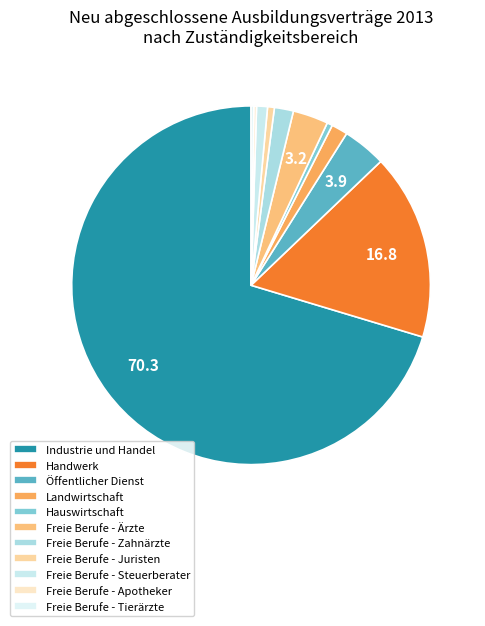

Rank the categories by value from lowest to highest.

Freie Berufe - Apotheker, Freie Berufe - Tierärzte, Hauswirtschaft, Freie Berufe - Juristen, Freie Berufe - Steuerberater, Landwirtschaft, Freie Berufe - Zahnärzte, Freie Berufe - Ärzte, Öffentlicher Dienst, Handwerk, Industrie und Handel